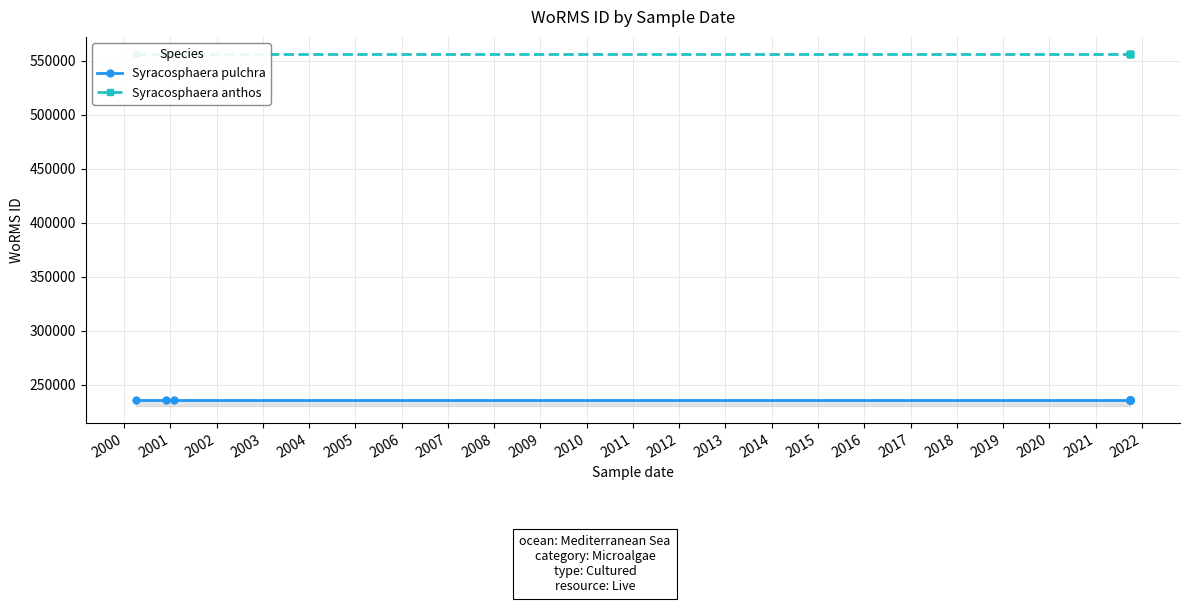

Is it true that Syracosphaera anthos equals 181595 at 2005?

False